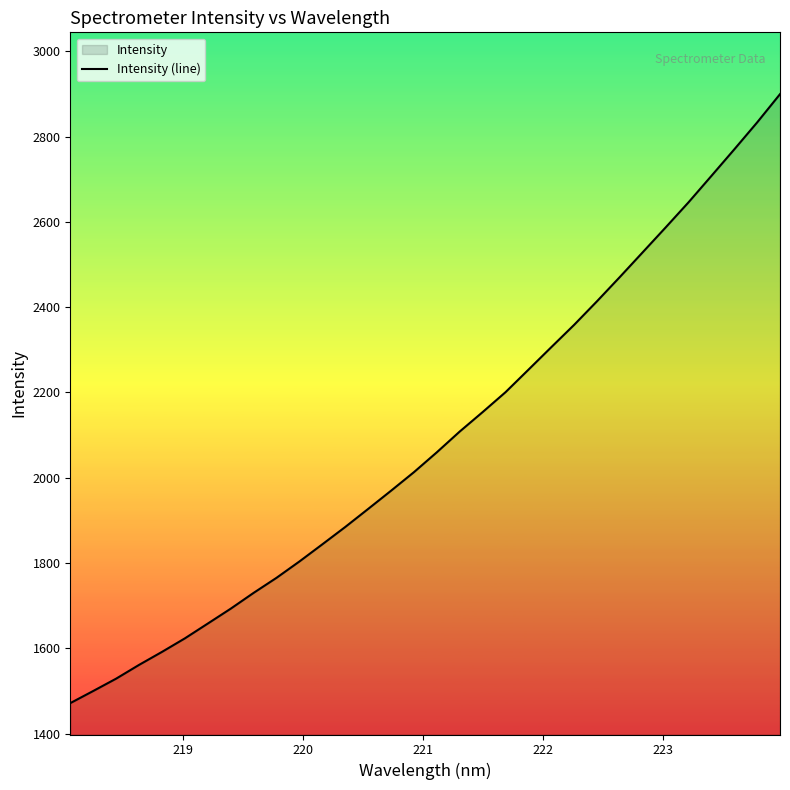

What is the smallest value displayed?

1471.3